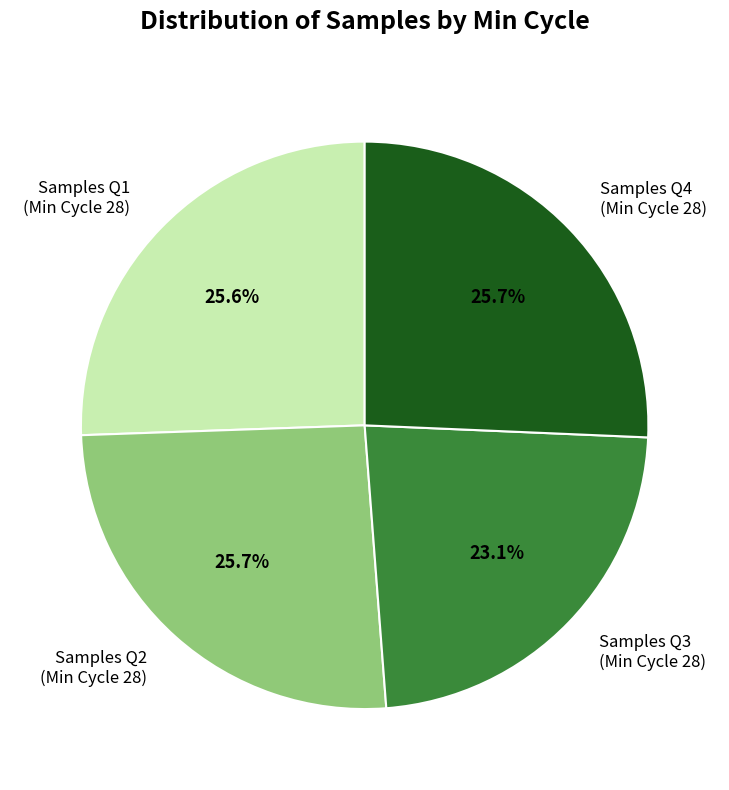

To the nearest percent, what is the average slice percentage?

25%